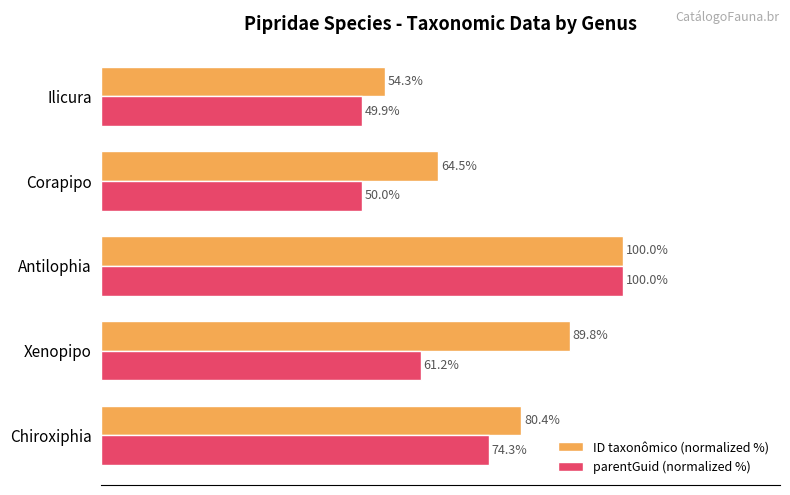

At which label is parentGuid (normalized %) closest to 74?

Chiroxiphia